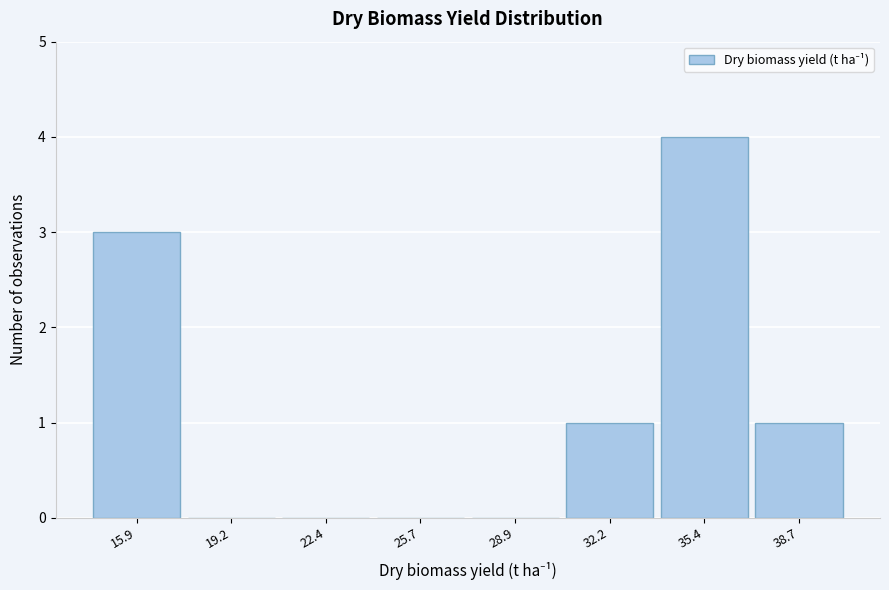

Reading left to right, list all the values displayed in this chart.

15.9=3	19.2=0	22.4=0	25.7=0	28.9=0	32.2=1	35.4=4	38.7=1